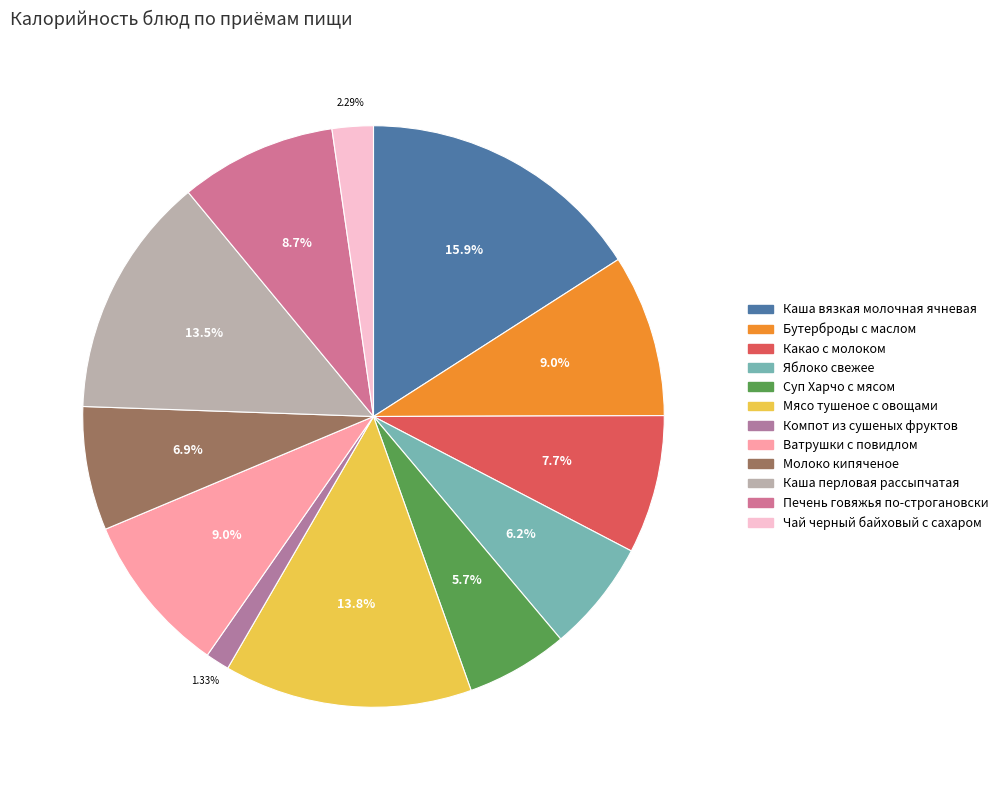

To the nearest percent, what is the difference between the largest and smallest slice percentages?

15%